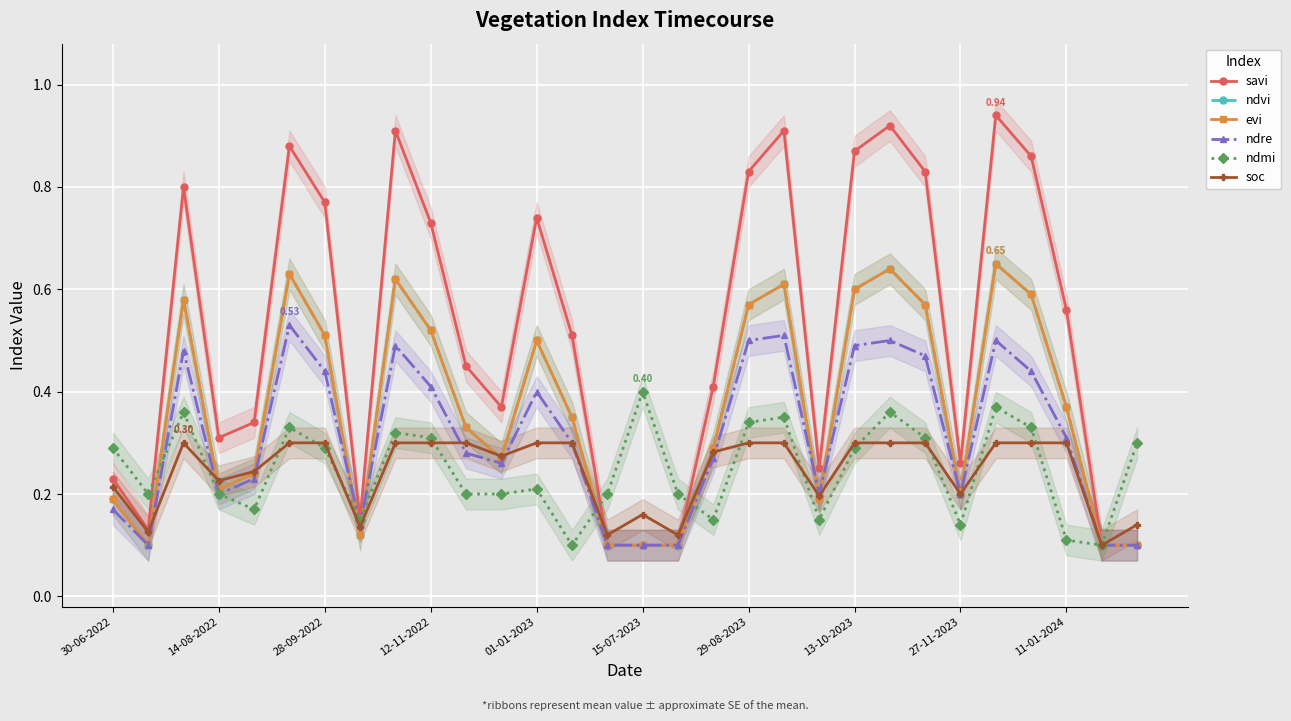

Which series has the largest total across all categories?

savi